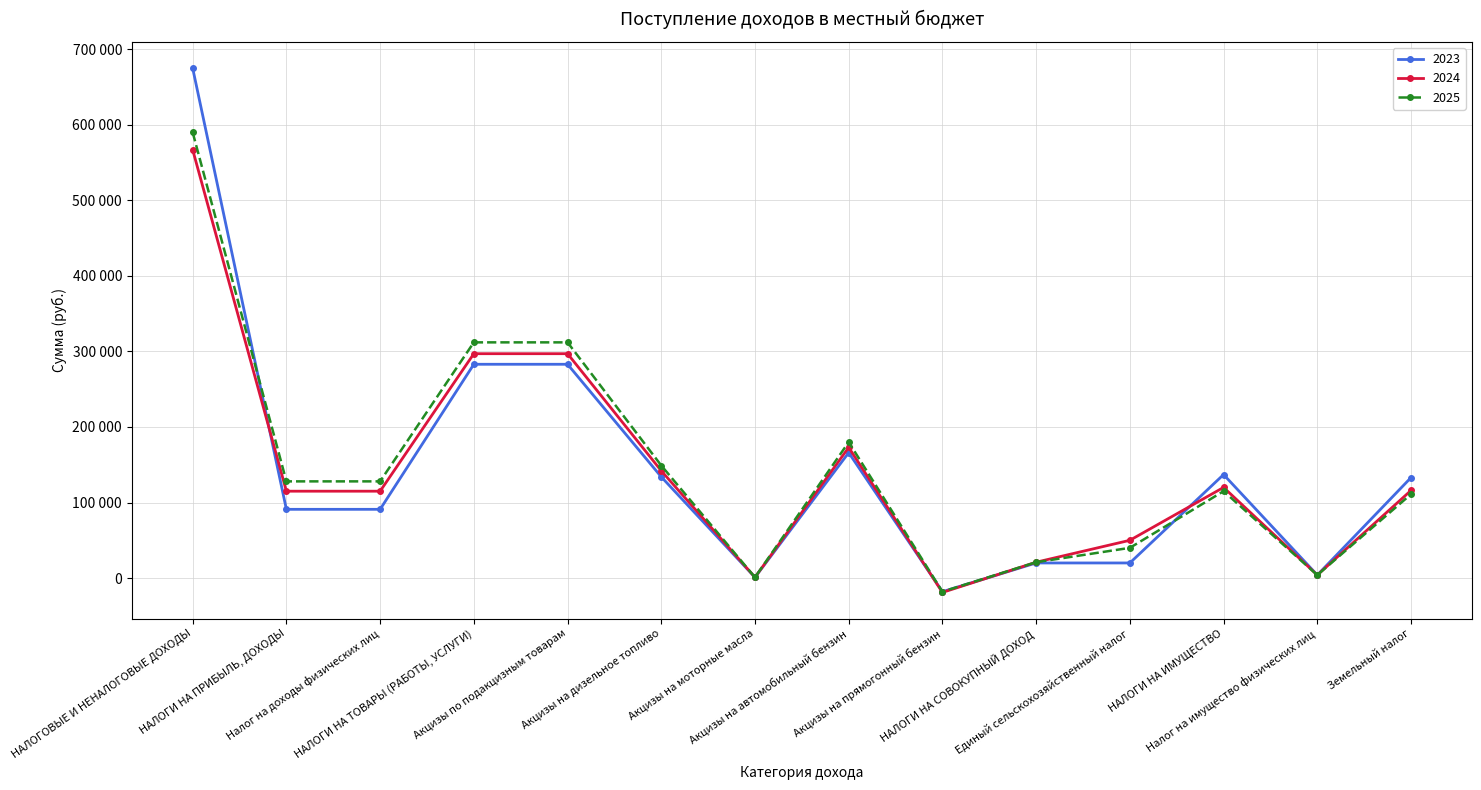

How many interior local valleys does the 2025 series have?

3